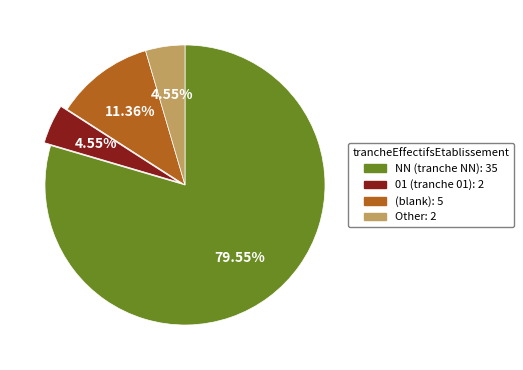

How many slices are in this pie chart?

4